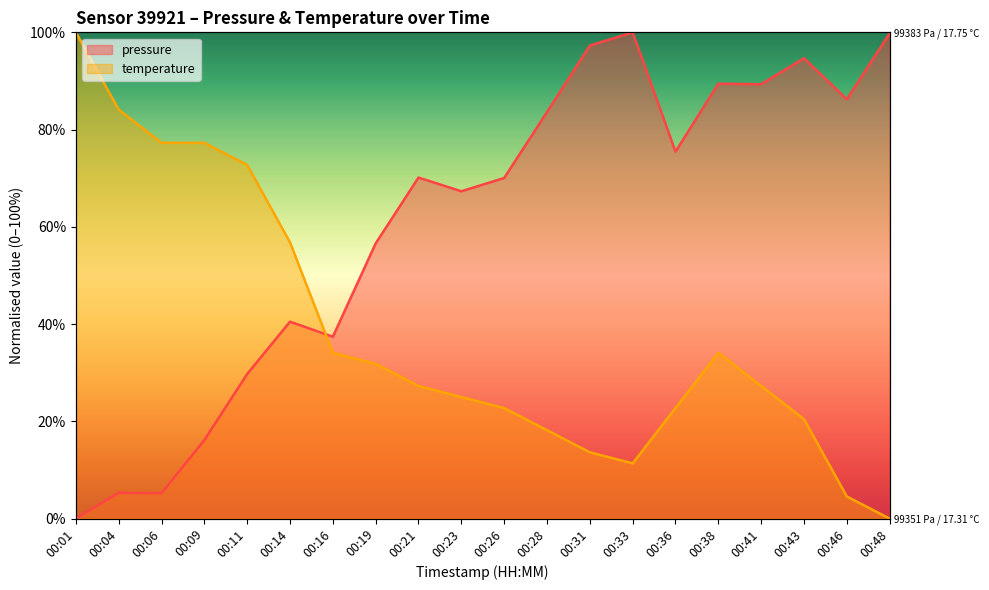

Reading left to right, what are all the values shown in this chart?

pressure: 0.0	5.3	5.2	16.2	29.7	40.5	37.4	56.6	70.1	67.3	70.0	83.6	97.3	100.0	75.5	89.4	89.3	94.7	86.2	99.8
temperature: 100.0	84.1	77.3	77.3	72.7	56.8	34.1	31.8	27.3	25.0	22.7	18.2	13.6	11.4	22.7	34.1	27.3	20.5	4.5	0.0